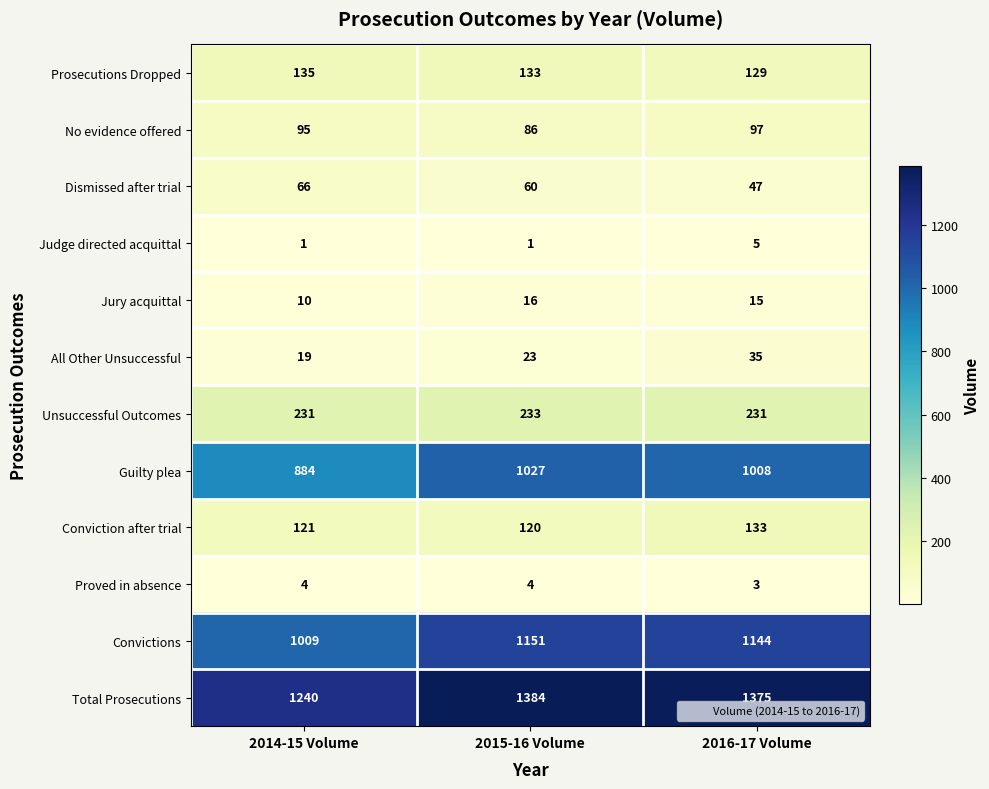

List the series in order of their peak value, highest first.

Total Prosecutions, Convictions, Guilty plea, Unsuccessful Outcomes, Prosecutions Dropped, Conviction after trial, No evidence offered, Dismissed after trial, All Other Unsuccessful, Jury acquittal, Judge directed acquittal, Proved in absence